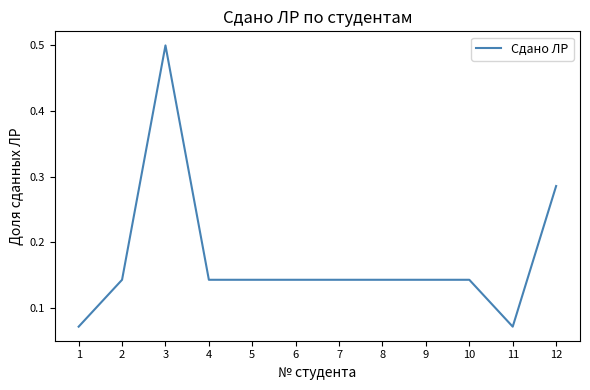

What is the difference between the maximum and minimum values?

0.4